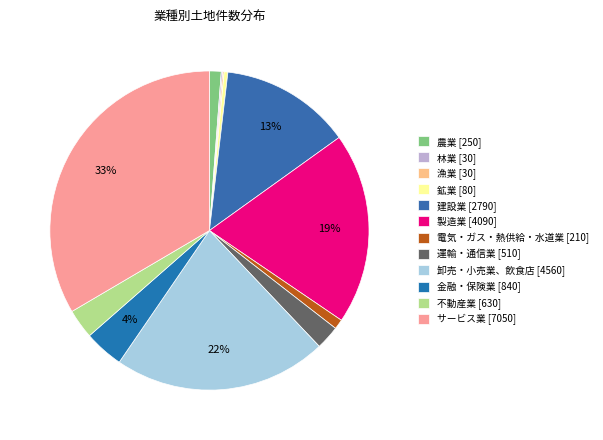

Between サービス業 and 卸売・小売業、飲食店, which is larger?

サービス業